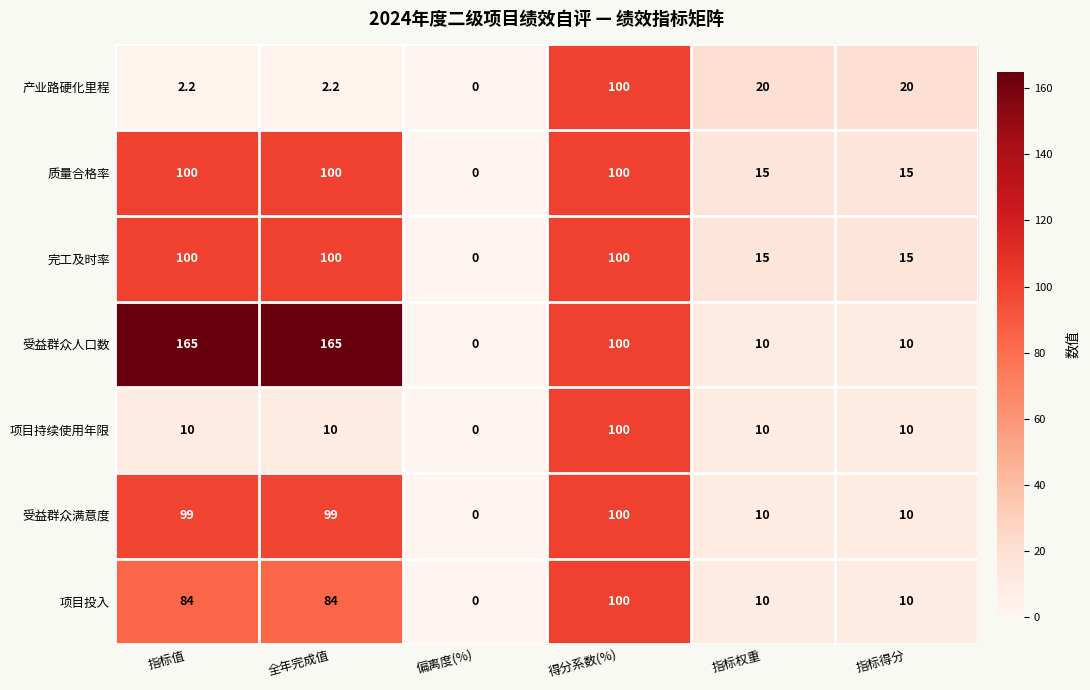

True or false: 项目持续使用年限 has a value of 5.5 at 全年完成值.

False